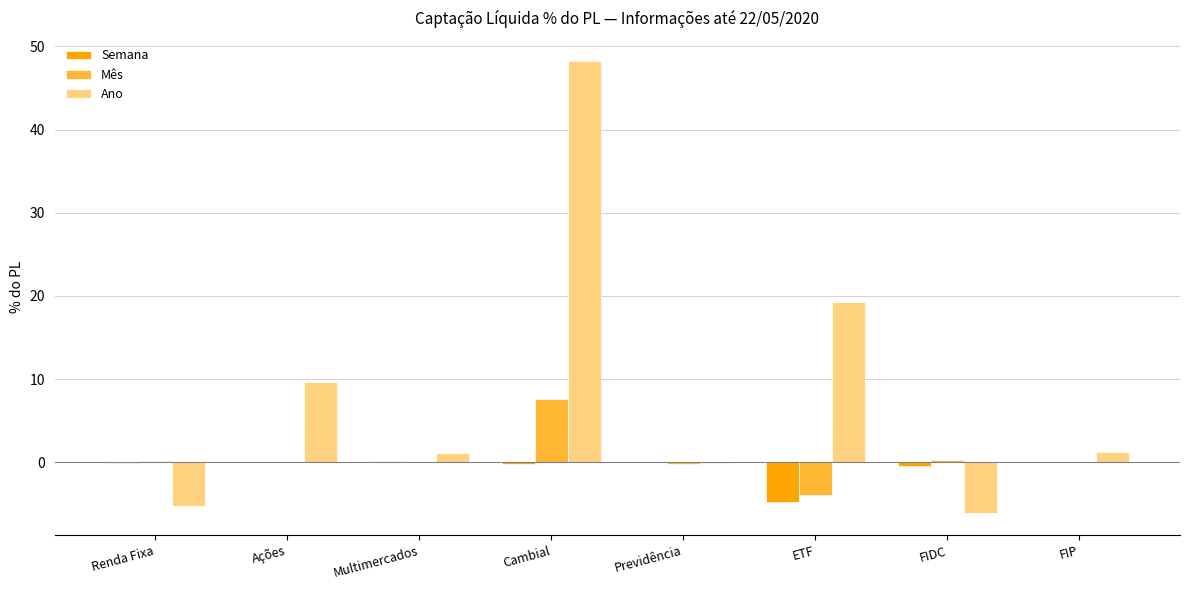

The Ano series shows 18.2 at Cambial. True or false?

False